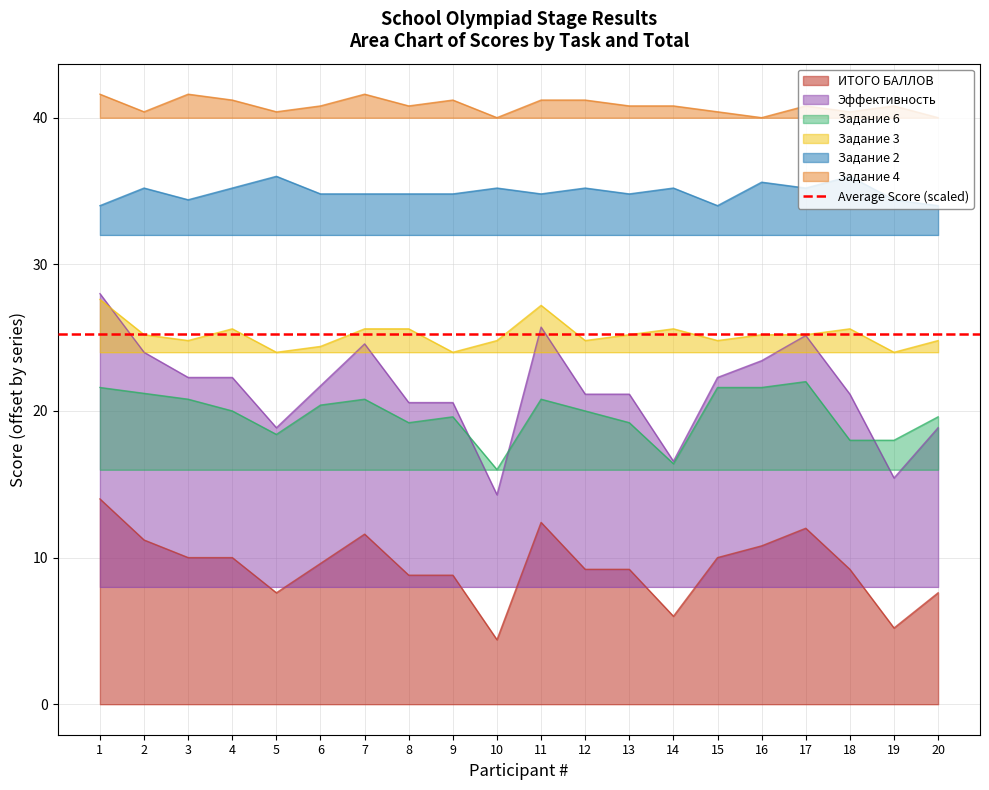

At how many categories does at least one series exceed 39?

20